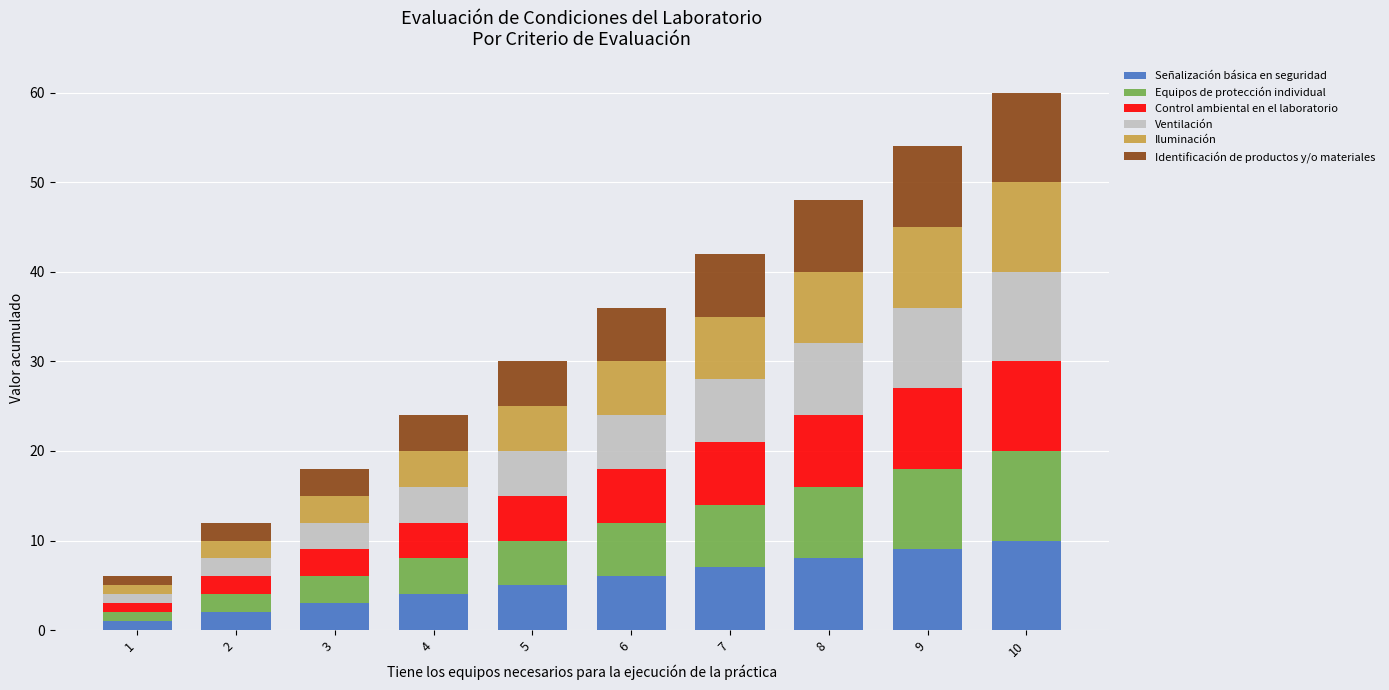

The value of Señalización básica en seguridad at 7 is 7. True or false?

True